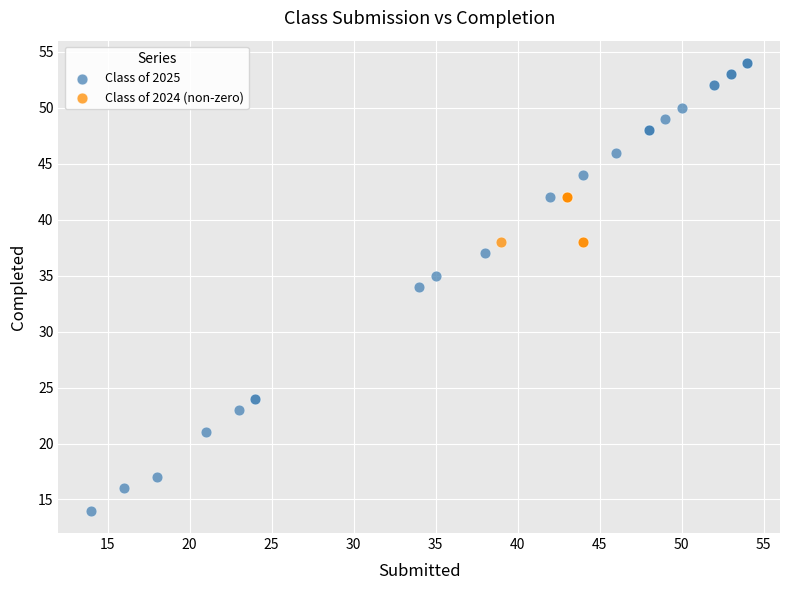

Which series contains the lowest Y value?

Class of 2025